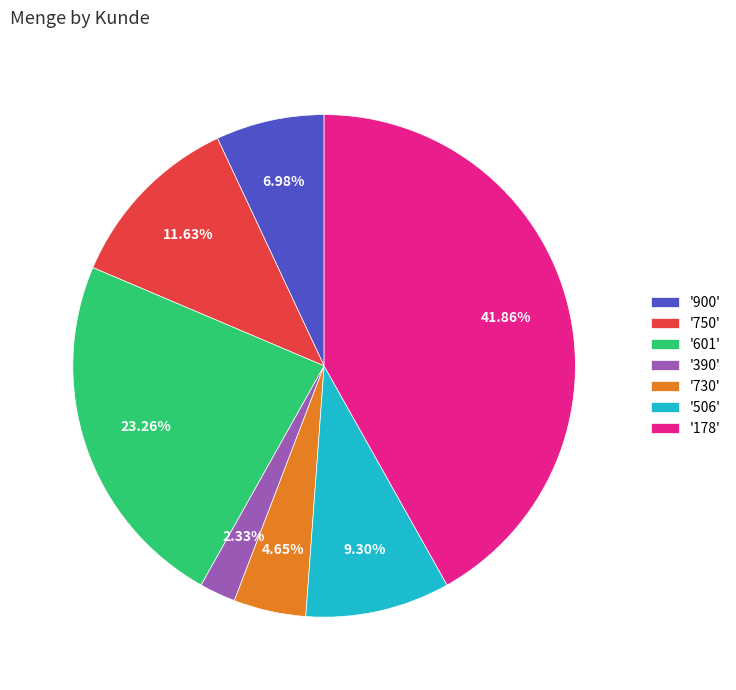

To the nearest percent, what is the difference between the largest and smallest slice percentages?

40%